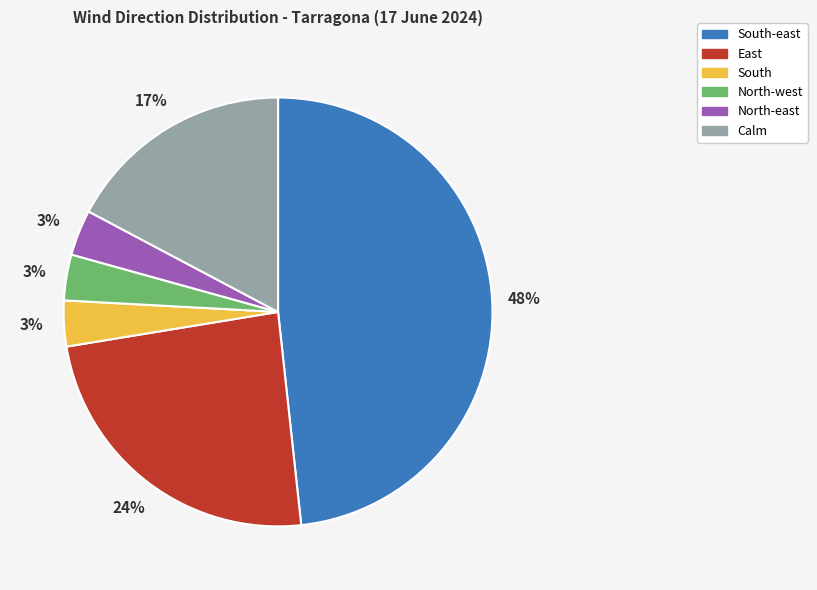

What is the largest slice in the pie chart?

South-east